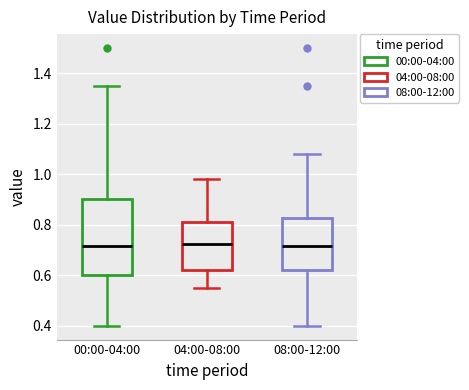

Reading left to right, read every box against the y-axis: the position of its median line, the range the box covers, and the ends of its whiskers. The values are not printed on the chart, so give them approximately, as read against the axis.

00:00-04:00: median 0.72, box 0.60 to 0.90, whiskers 0.40 to 1.36
04:00-08:00: median 0.72, box 0.62 to 0.82, whiskers 0.56 to 0.98
08:00-12:00: median 0.72, box 0.62 to 0.82, whiskers 0.40 to 1.08